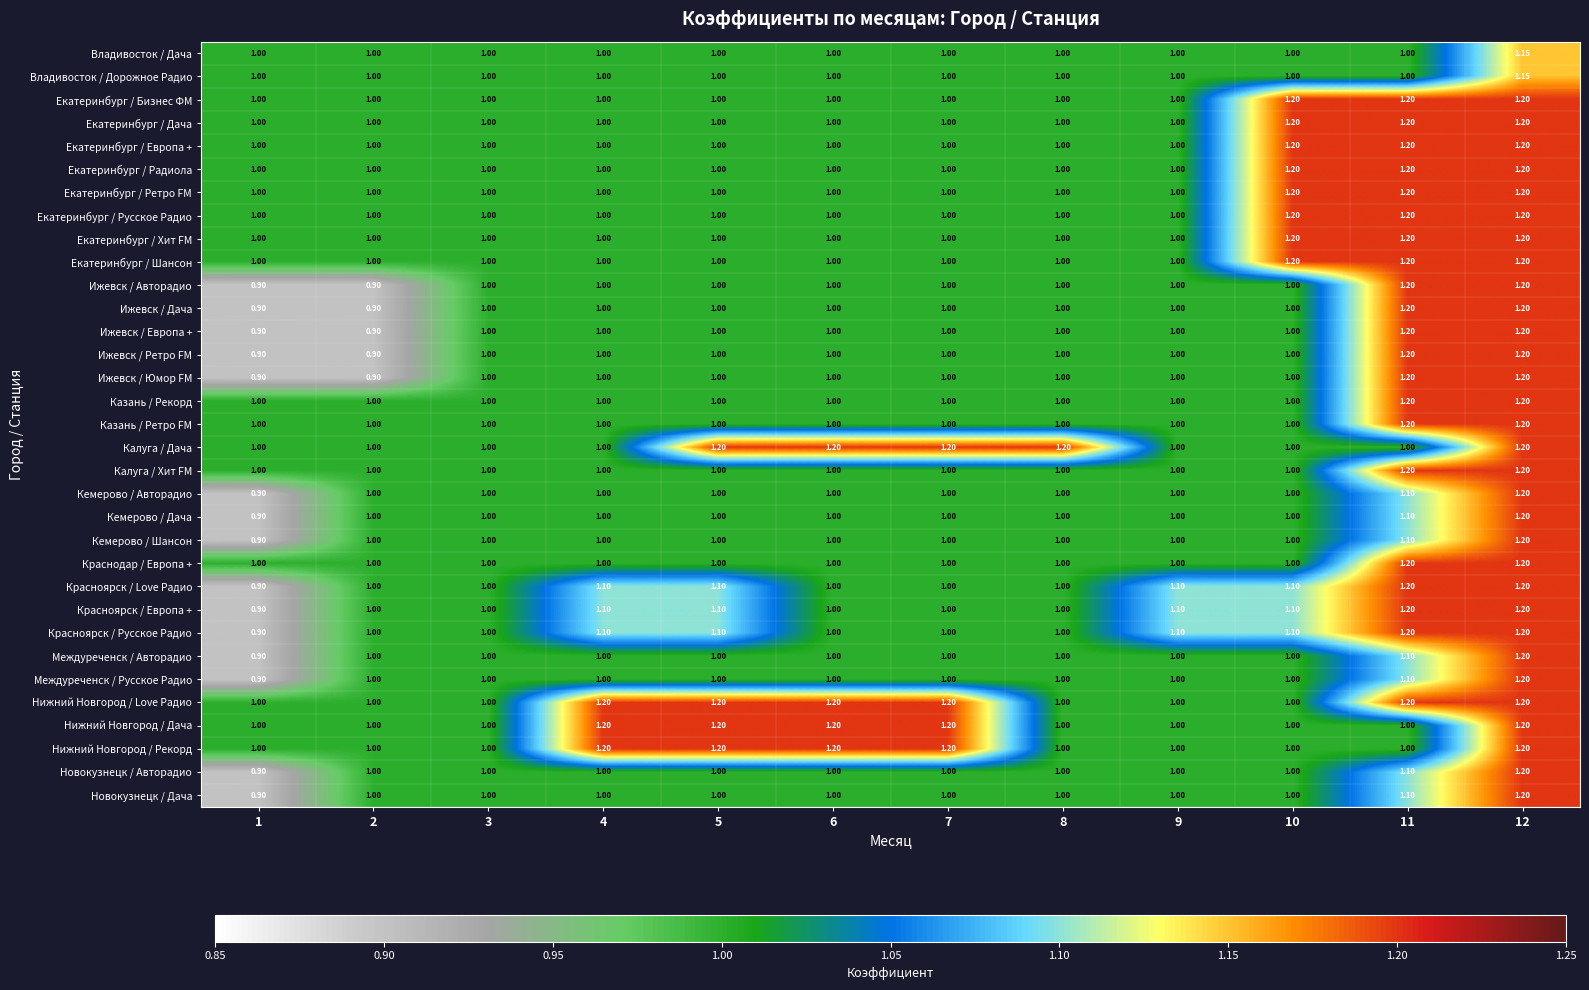

Which series has the largest total across all categories?

Нижний Новгород / Love Радио